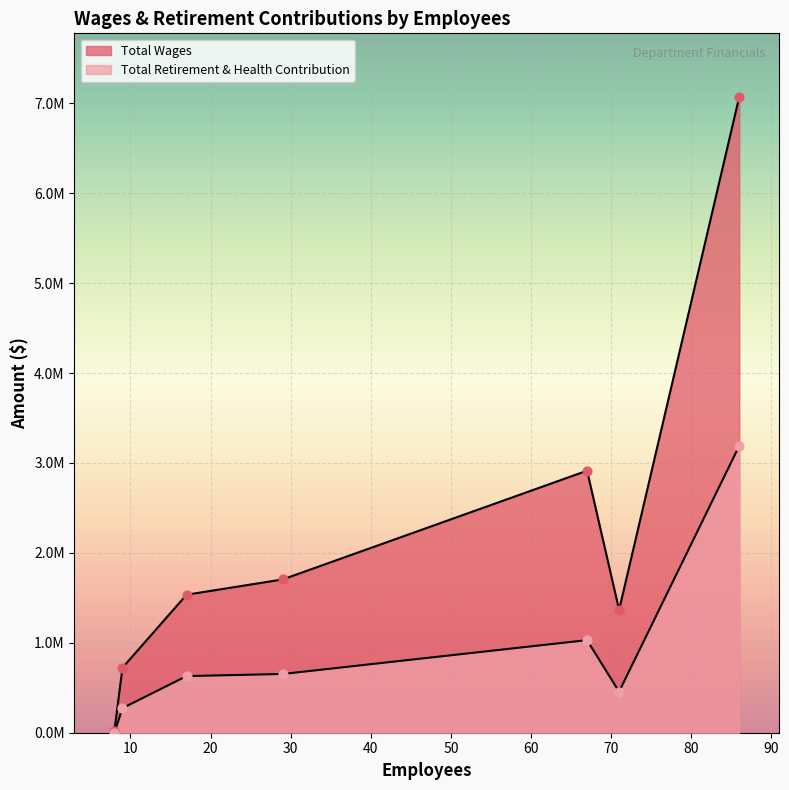

Which series contains the lowest Y value?

Total Retirement & Health Contribution